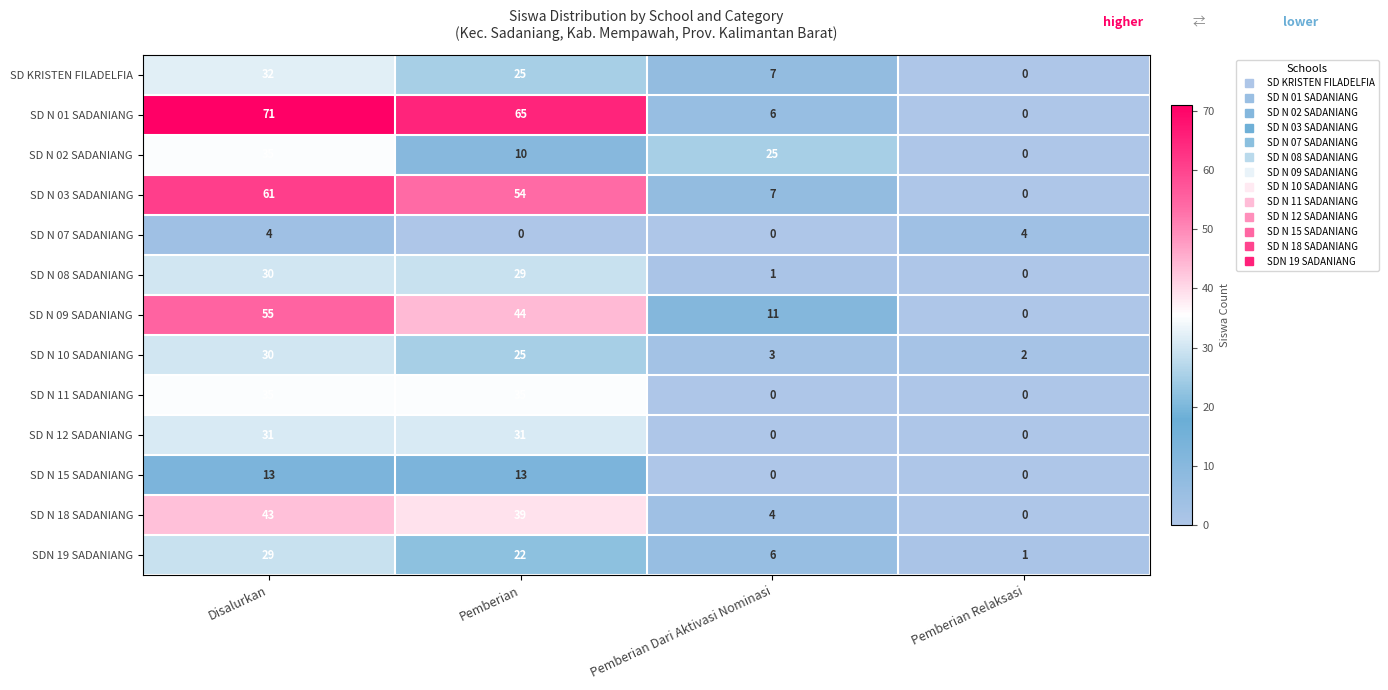

The value of SD N 08 SADANIANG at Disalurkan is 15. True or false?

False